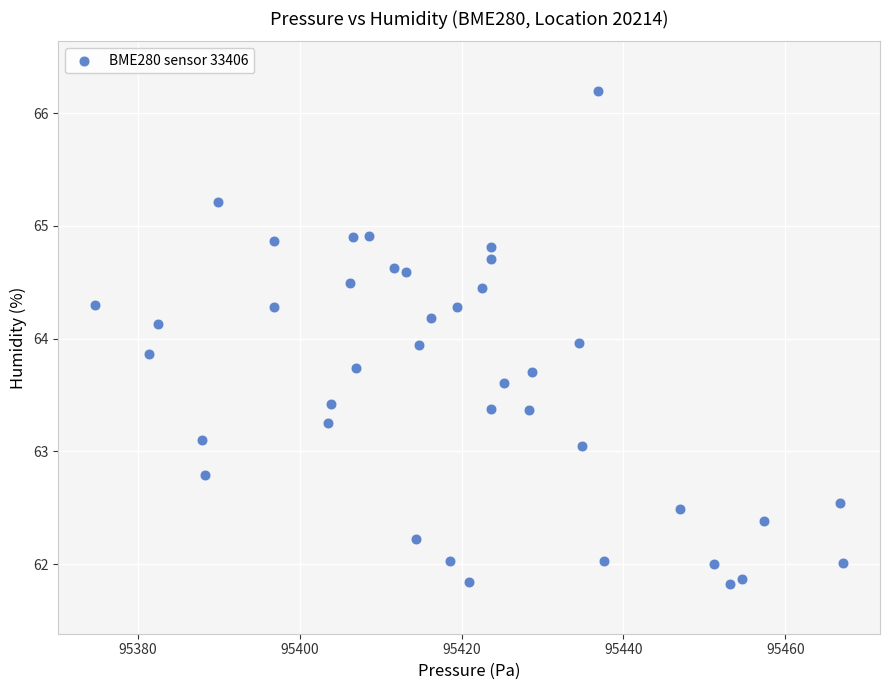

What is the range of X values (max minus min)?

92.4